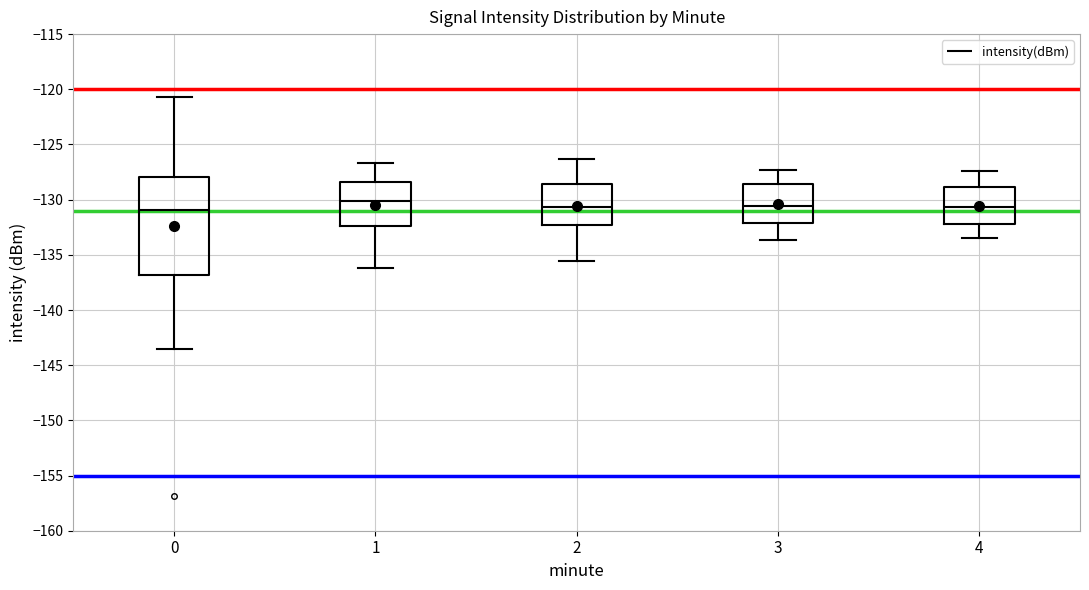

Reading left to right, read every box against the y-axis: the position of its median line, the range the box covers, and the ends of its whiskers. The values are not printed on the chart, so give them approximately, as read against the axis.

0: median -131.0, box -137.0 to -128.0, whiskers -143.5 to -120.5
1: median -130.0, box -132.5 to -128.5, whiskers -136.0 to -126.5
2: median -130.5, box -132.5 to -128.5, whiskers -135.5 to -126.5
3: median -130.5, box -132.0 to -128.5, whiskers -133.5 to -127.5
4: median -130.5, box -132.0 to -129.0, whiskers -133.5 to -127.5